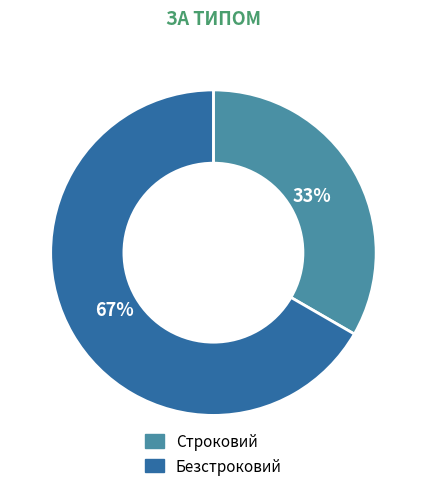

Is it true that Строковий is 33% of the pie?

True